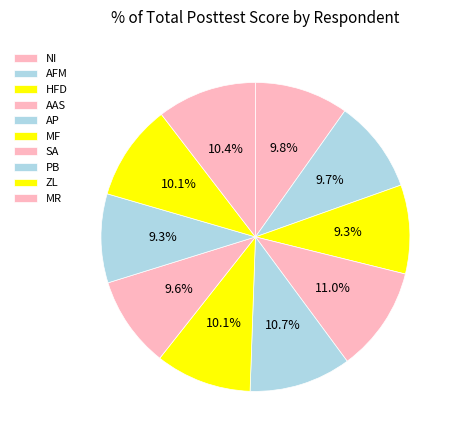

Which category has the biggest portion of the pie?

AAS